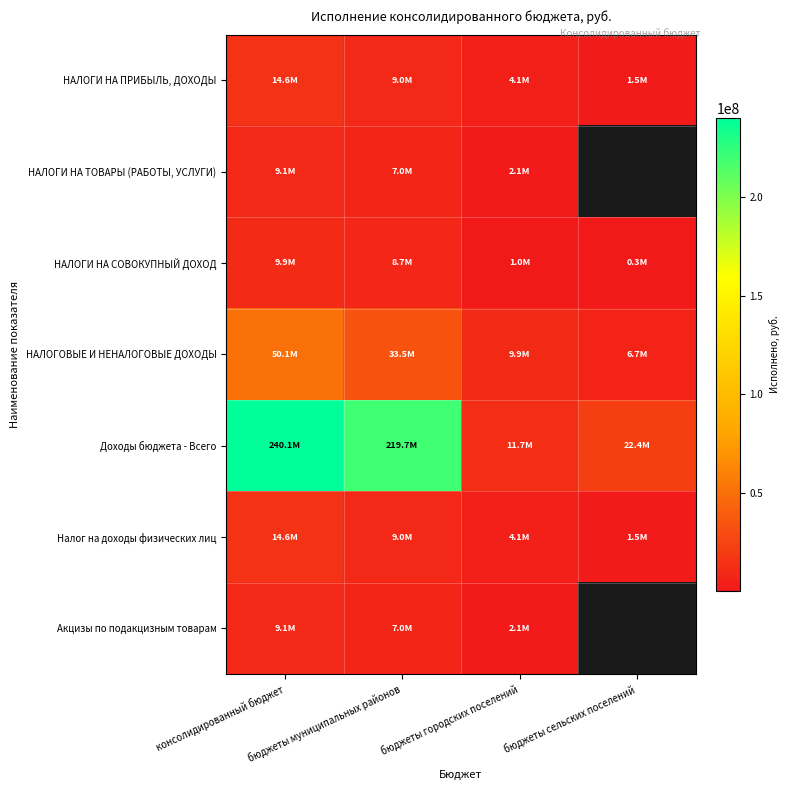

Which has a higher value, бюджеты сельских поселений or бюджеты городских поселений?

бюджеты городских поселений